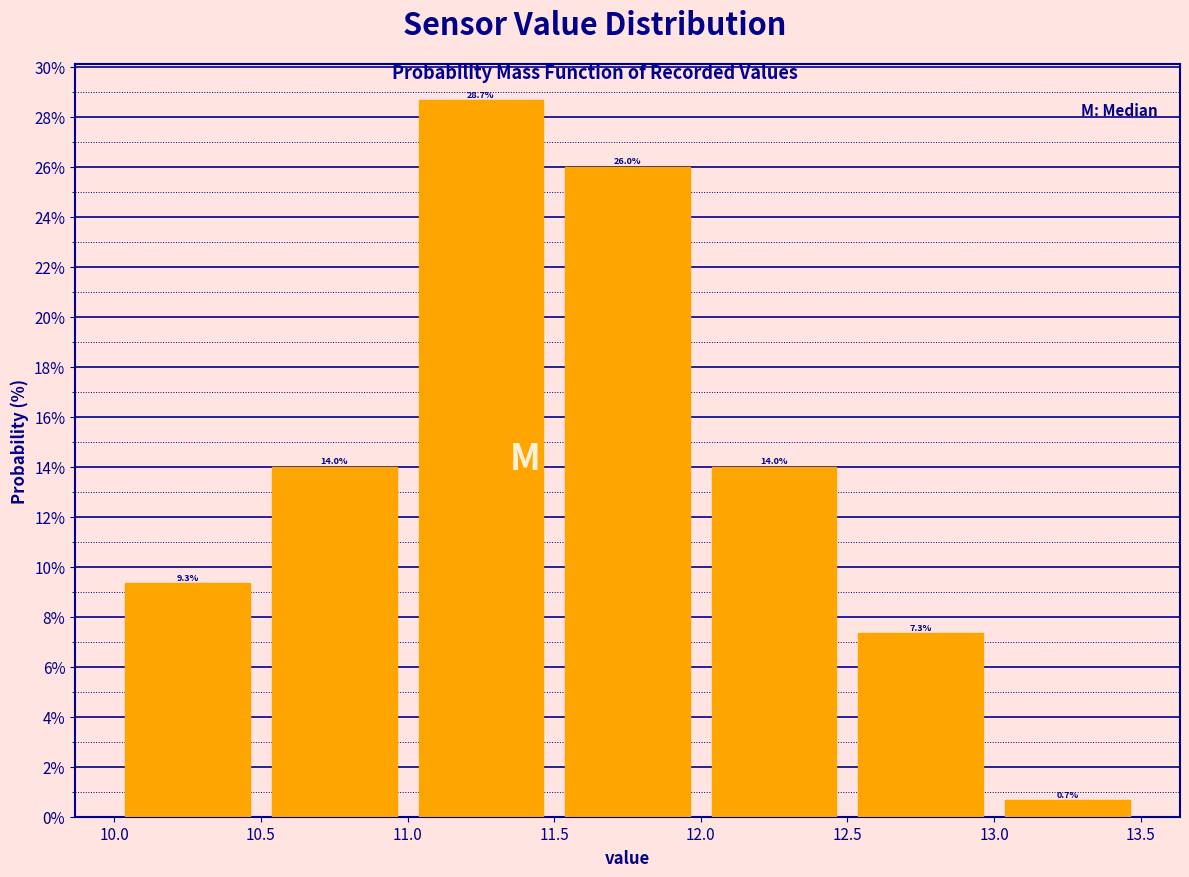

What is the height of the bar covering 10.5 to 11.0 on the x-axis?

14.0